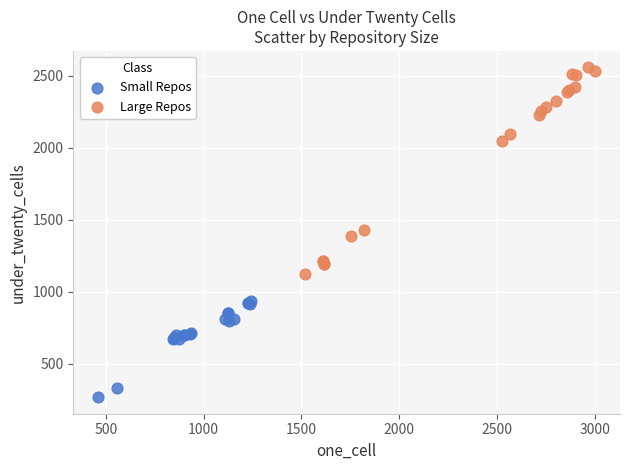

What are all the series names shown in the legend?

Small Repos, Large Repos